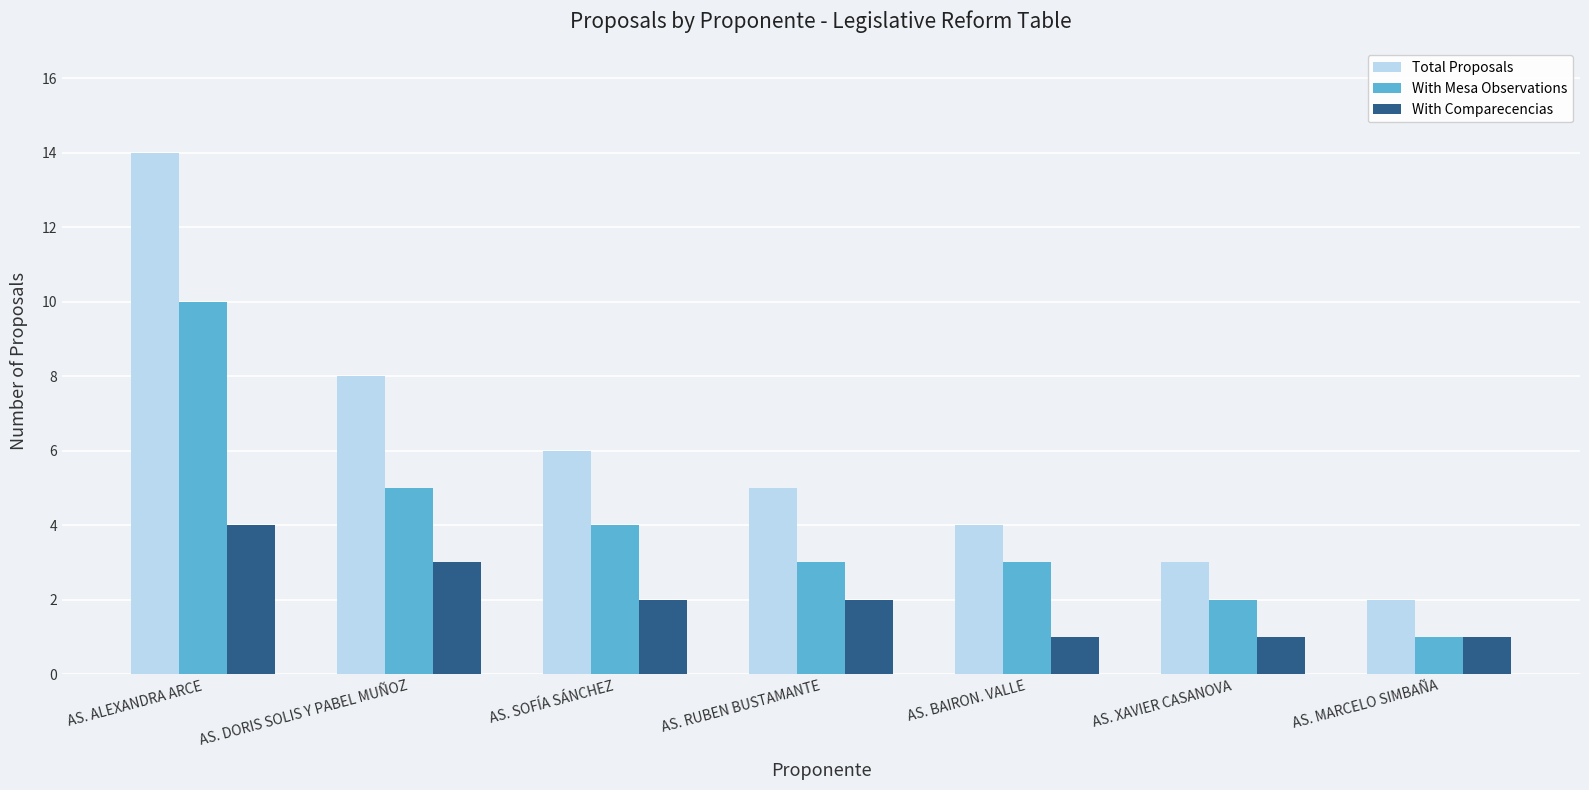

Which label corresponds to the largest value in the chart?

AS. ALEXANDRA ARCE